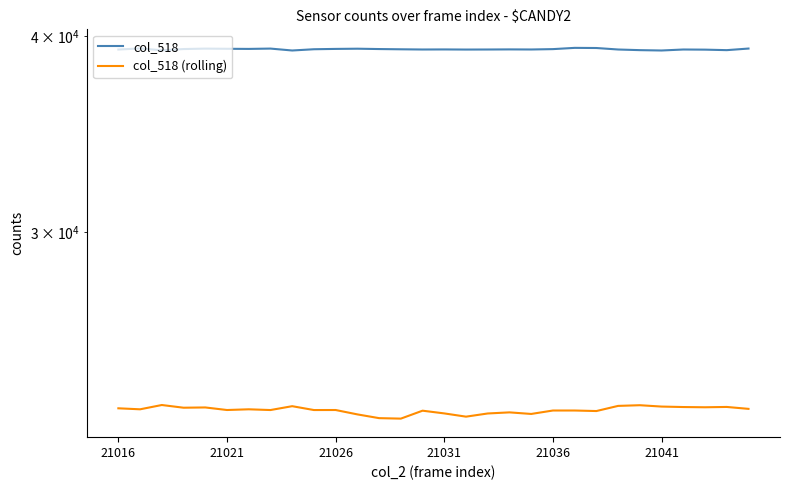

What is the difference between the maximum and minimum values in the col_518 series?

151